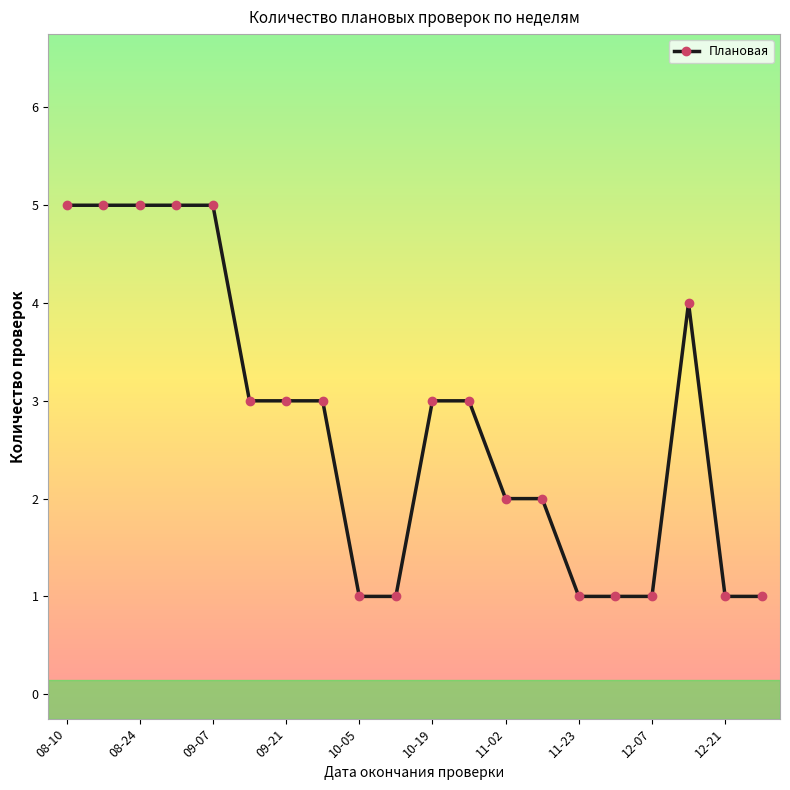

What is the difference between the maximum and minimum values?

4